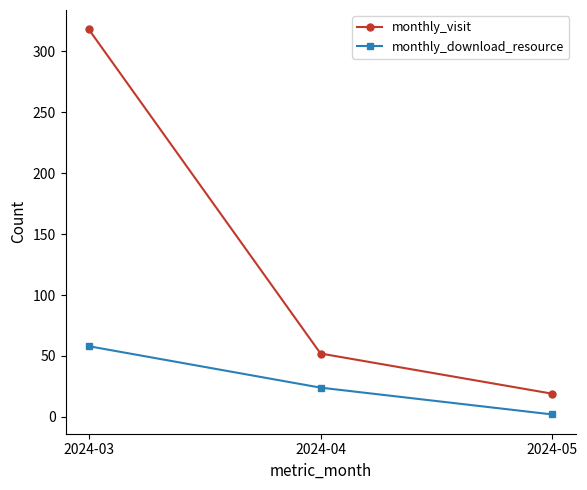

What is the difference between the maximum and minimum values in the monthly_visit series?

299